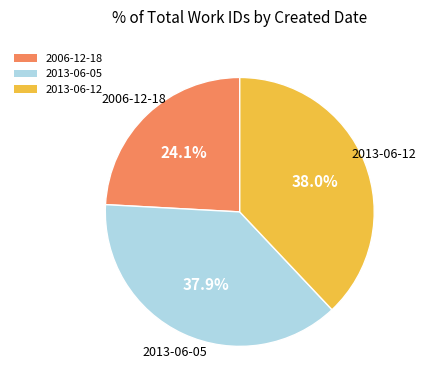

What percentage do 2006-12-18 and 2013-06-12 together represent?

62.1%